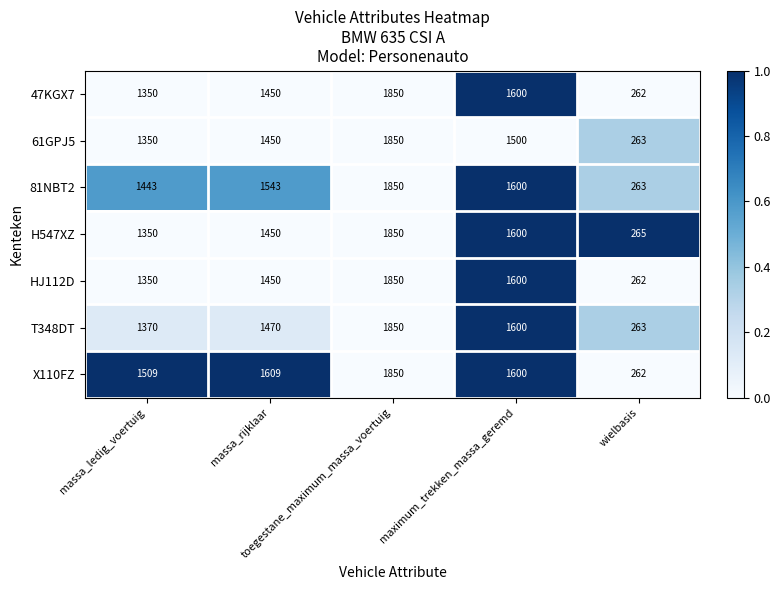

What is the average value of the T348DT series?

1311